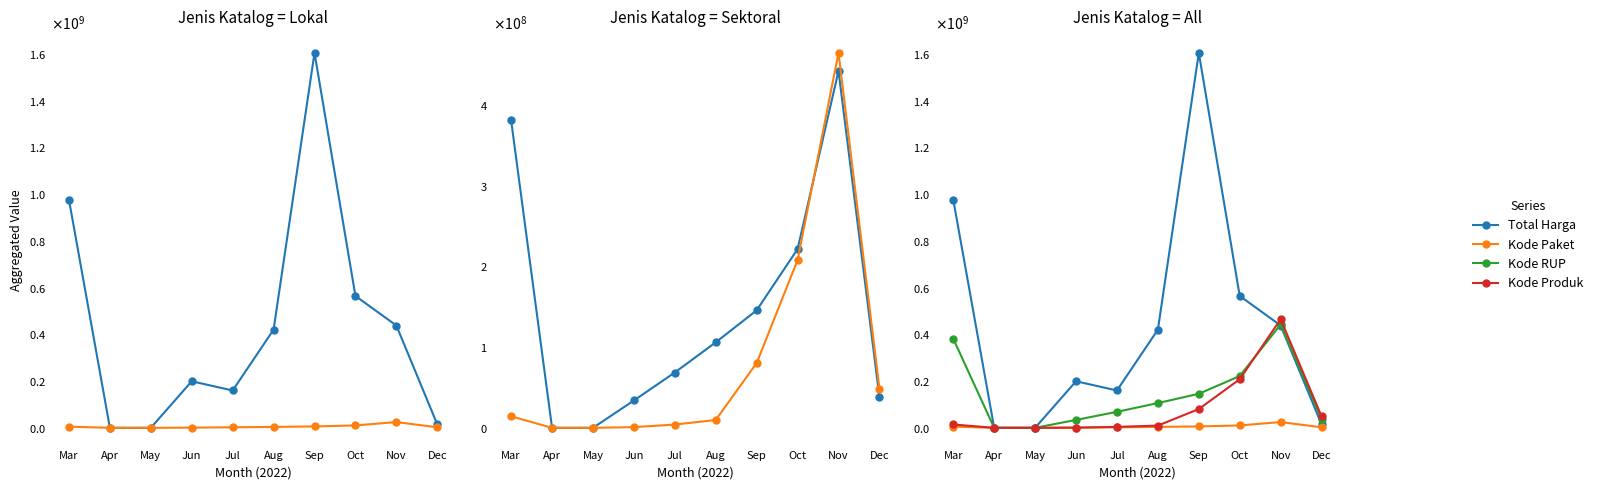

Reading left to right, list all the values displayed in this chart.

Total Harga: Mar=975830025	Apr=0	May=0	Jun=199200000	Jul=159750000	Aug=420075000	Sep=1604159000	Oct=564171150	Nov=437660000	Dec=14750000
Kode Paket: Mar=5048425	Apr=0	May=0	Jun=947278	Jul=2266523	Aug=3942729	Sep=5950573	Oct=10316314	Nov=24596747	Dec=2346755
Kode RUP: Mar=381155028	Apr=0	May=0	Jun=33878833	Jul=68581605	Aug=105983211	Sep=145637989	Oct=221554993	Nov=442364646	Dec=38099253
Kode Produk: Mar=14277958	Apr=0	May=0	Jun=876253	Jul=4059255	Aug=9712157	Sep=80328471	Oct=207900463	Nov=464745072	Dec=48562859